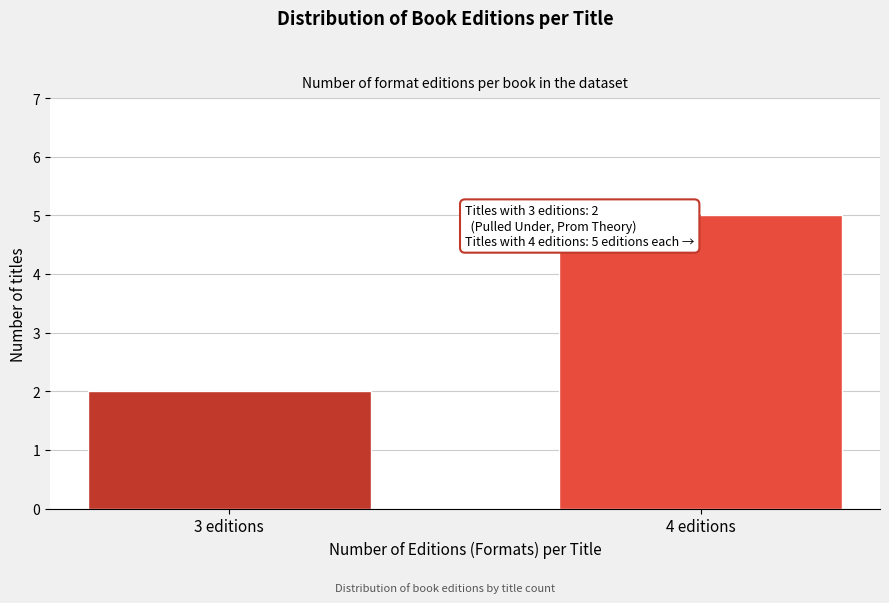

Reading left to right, list all the values displayed in this chart.

2	5